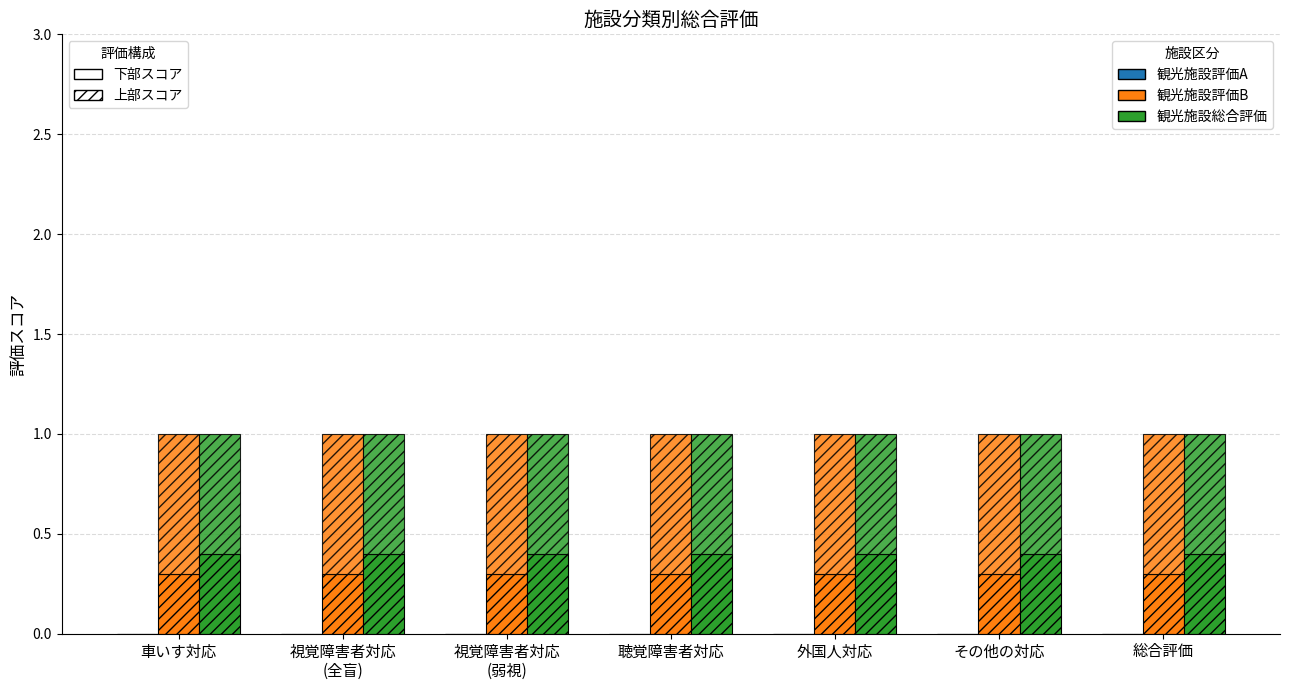

Which series has the largest range (max minus min)?

観光施設評価A